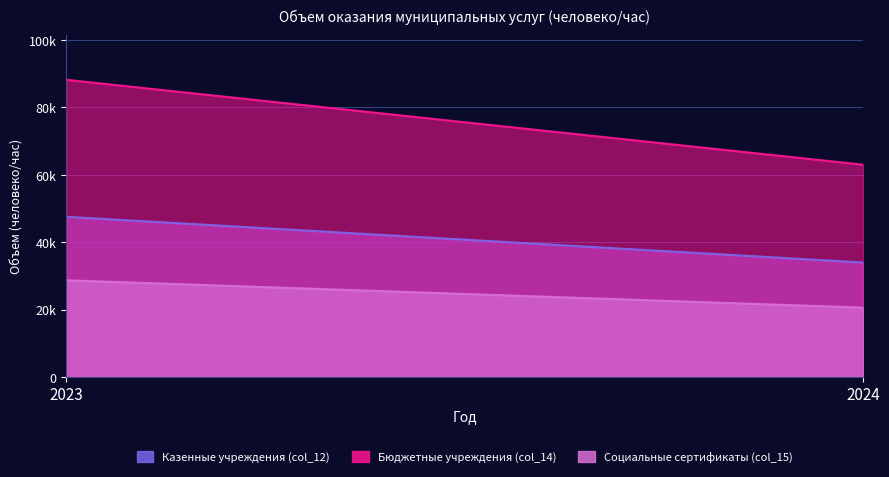

Reading right to left, what are all the values shown in this chart?

Казенные учреждения (col_12): 2024=33960	2023=47544
Бюджетные учреждения (col_14): 2024=63016	2023=88223
Социальные сертификаты (col_15): 2024=20570	2023=28686